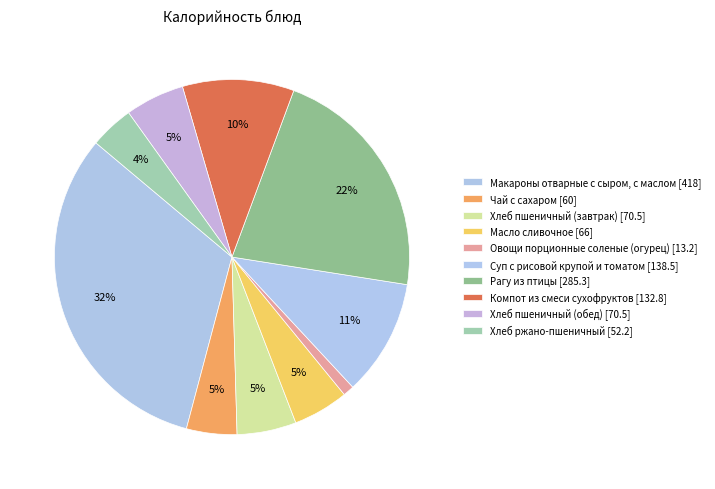

Count the number of slices in the pie.

10